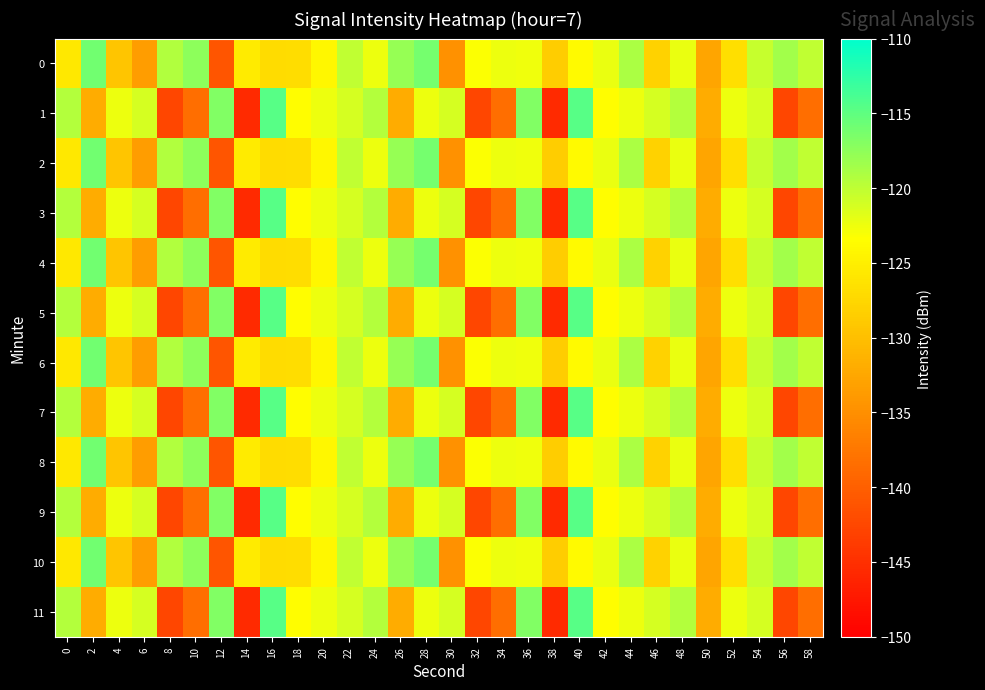

What is the total value across all series at 16?

-1449.6